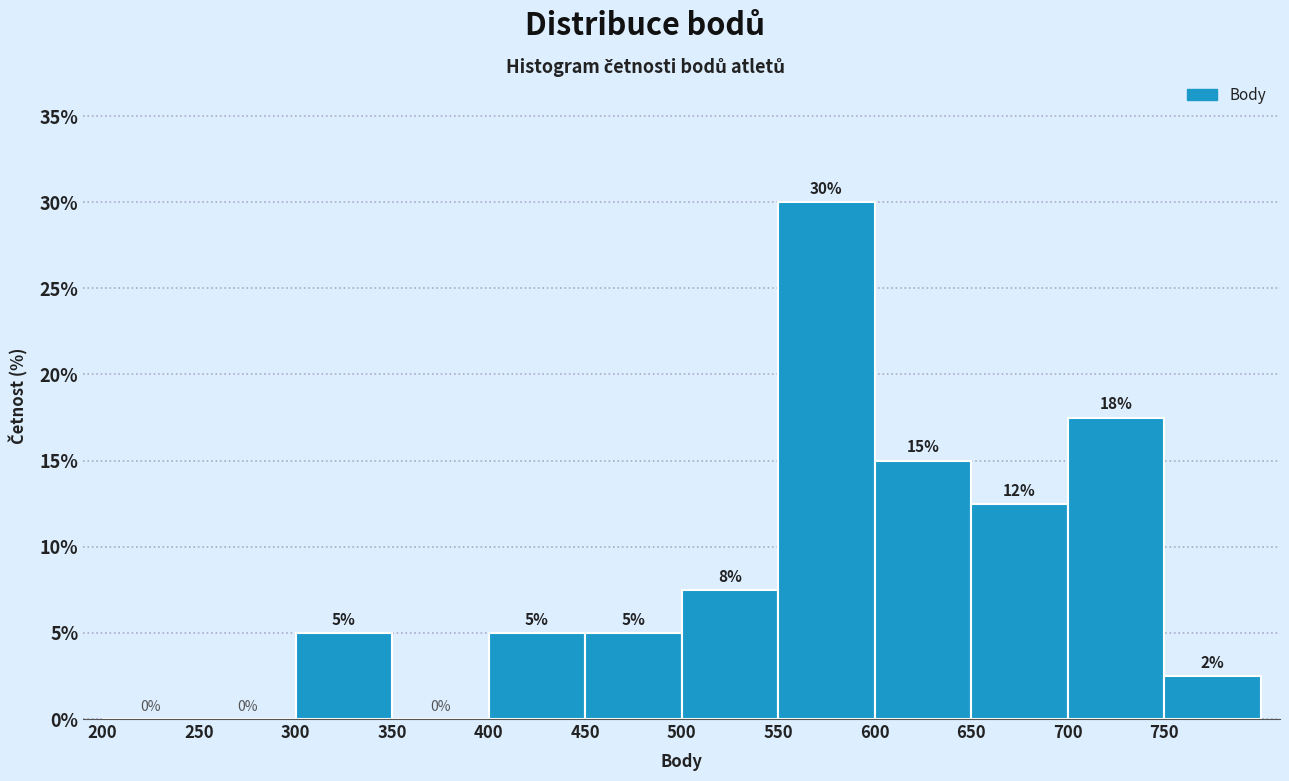

Over which range of the x-axis is the bar tallest?

550 to 600